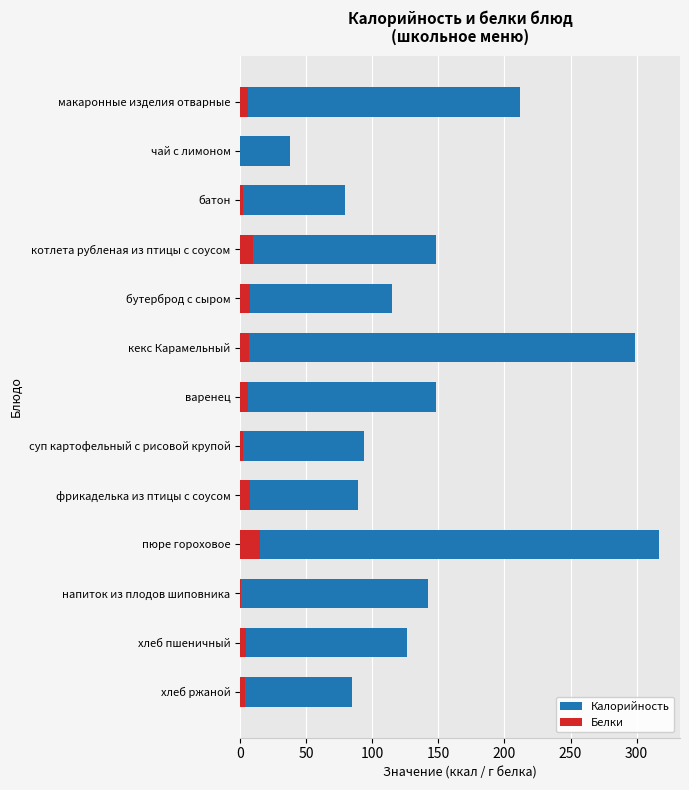

What is the difference between the maximum and minimum values in the Белки series?

15.1